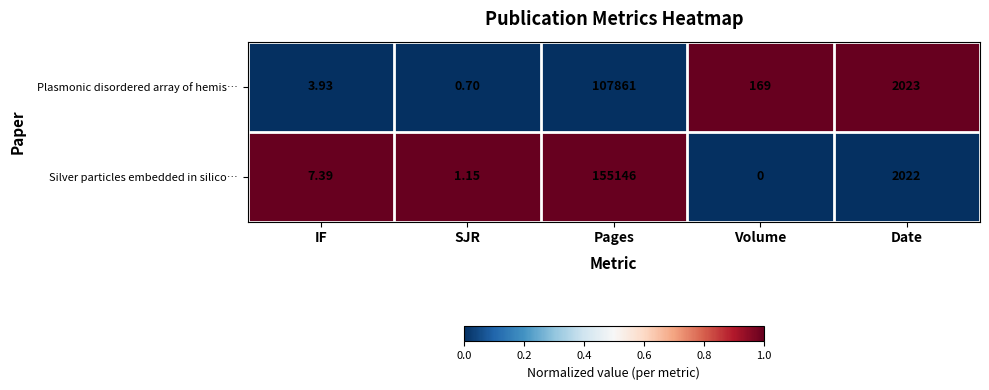

What is the spread (max minus min) of values at Pages?

47285.0